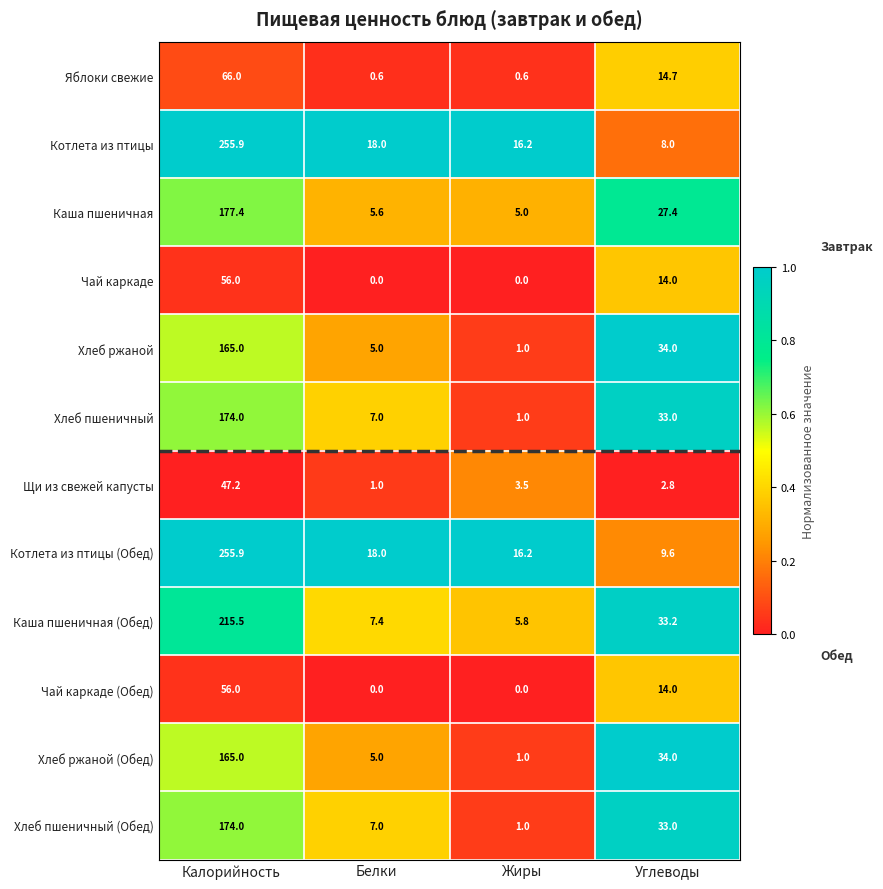

Which series has the largest range (max minus min)?

Котлета из птицы